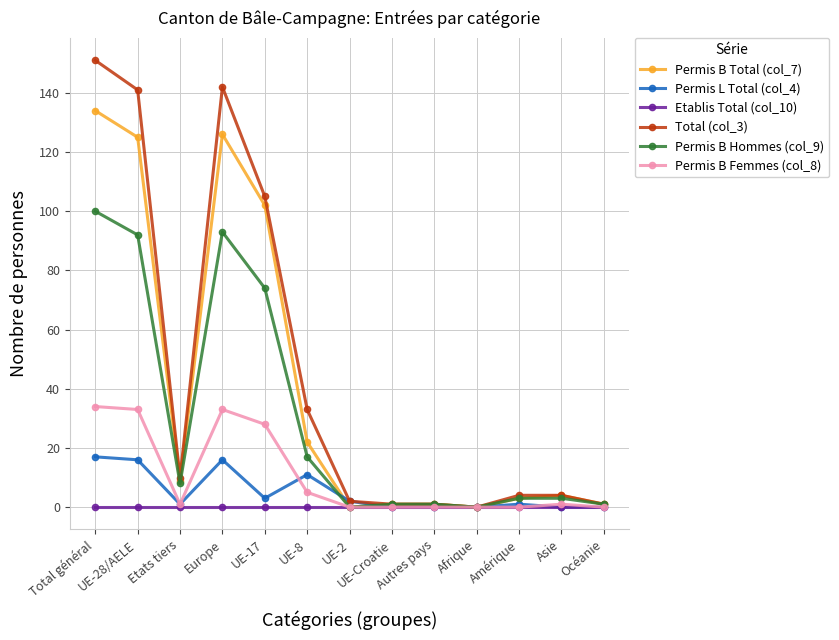

Which series has the largest range (max minus min)?

Total (col_3)